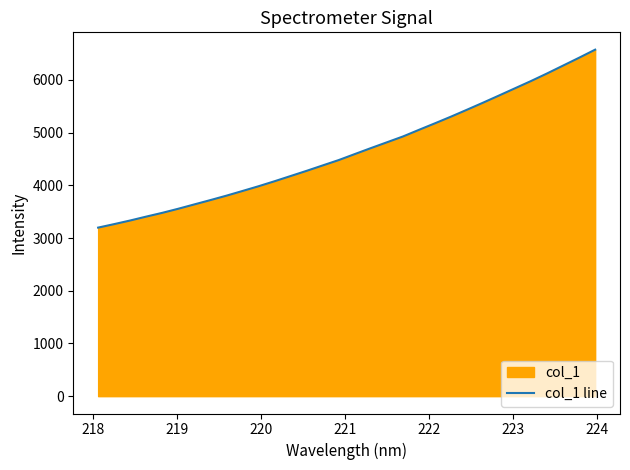

What is the minimum value shown in the chart?

3198.2